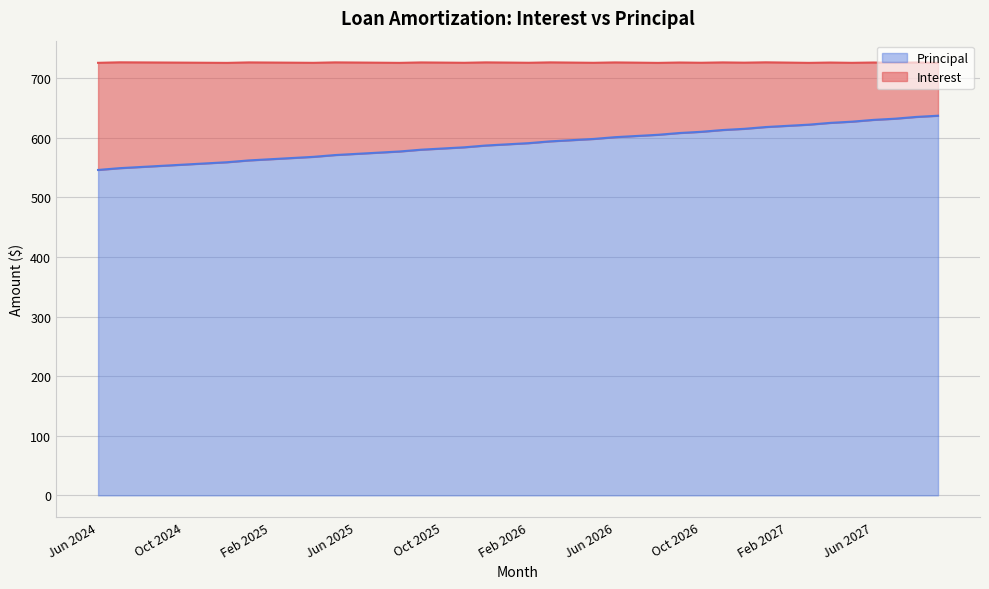

What is the greatest value displayed?

637